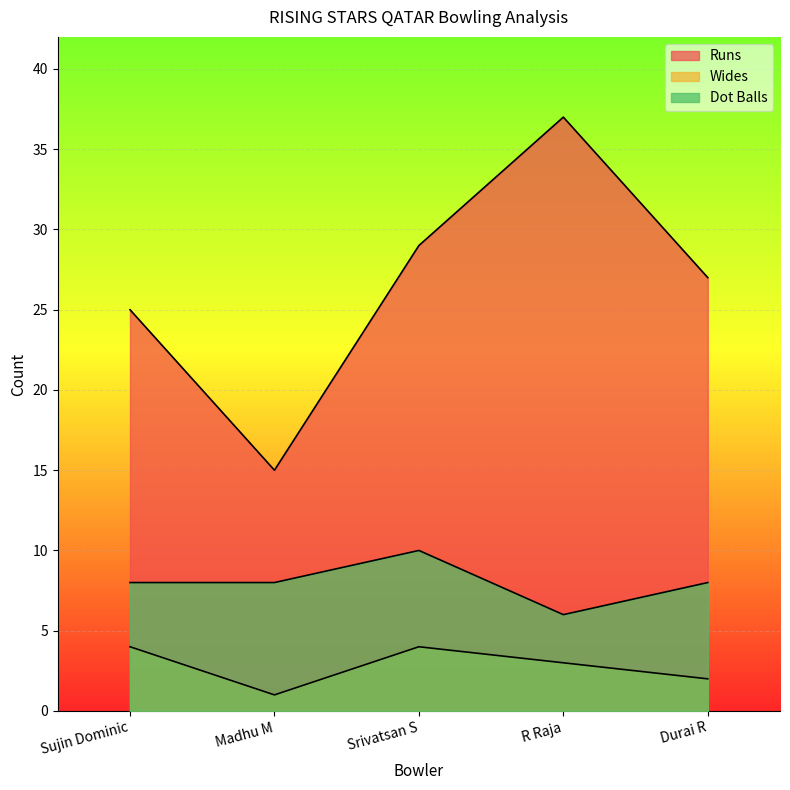

How many data points in Wides are less than 3?

2